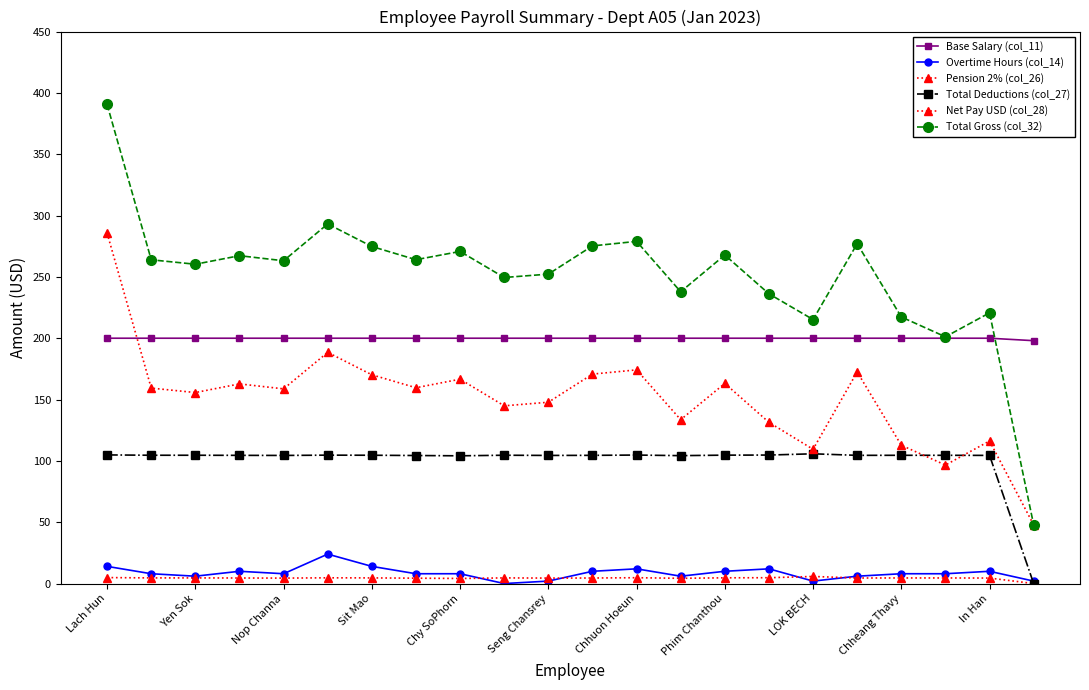

What is the value of the Total Deductions (col_27) point at the 21st from the left?

104.5